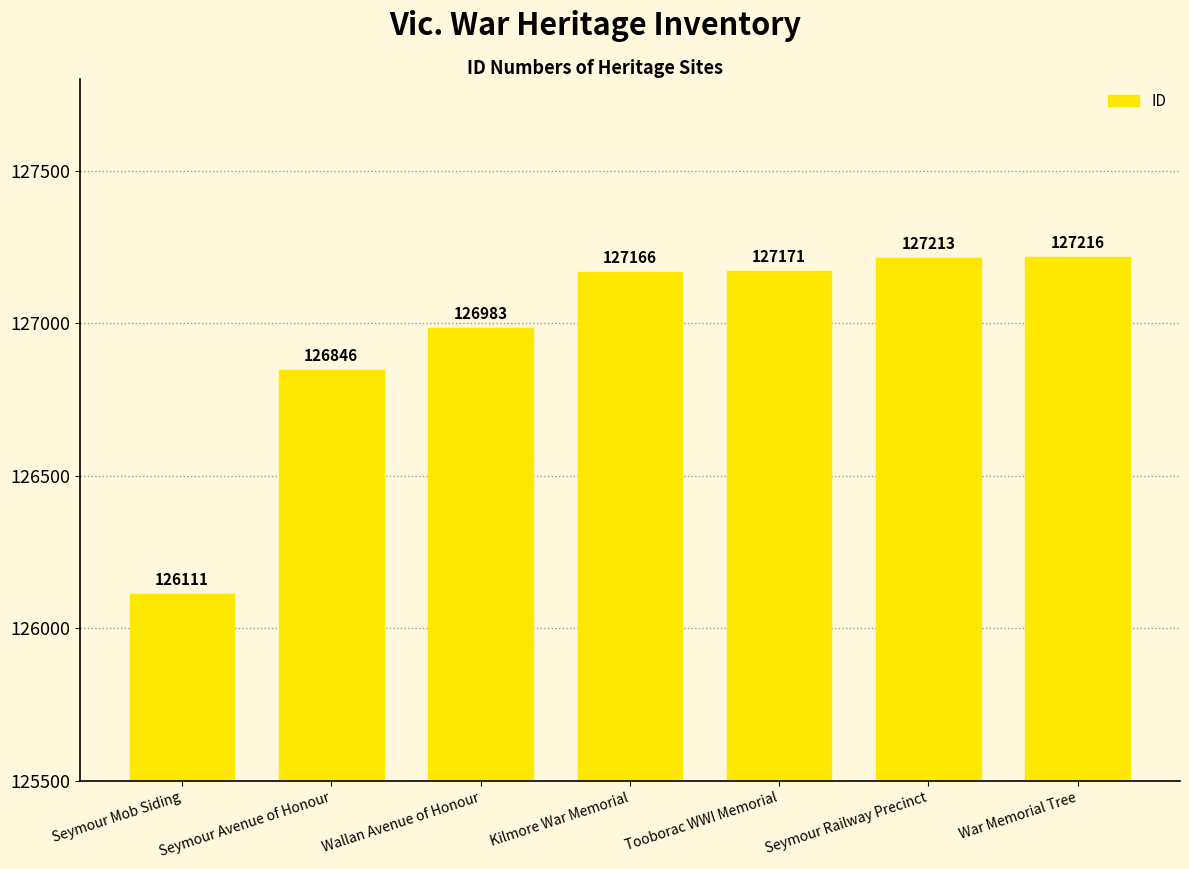

What is the label of the 6th bar from the right?

Seymour Avenue of Honour